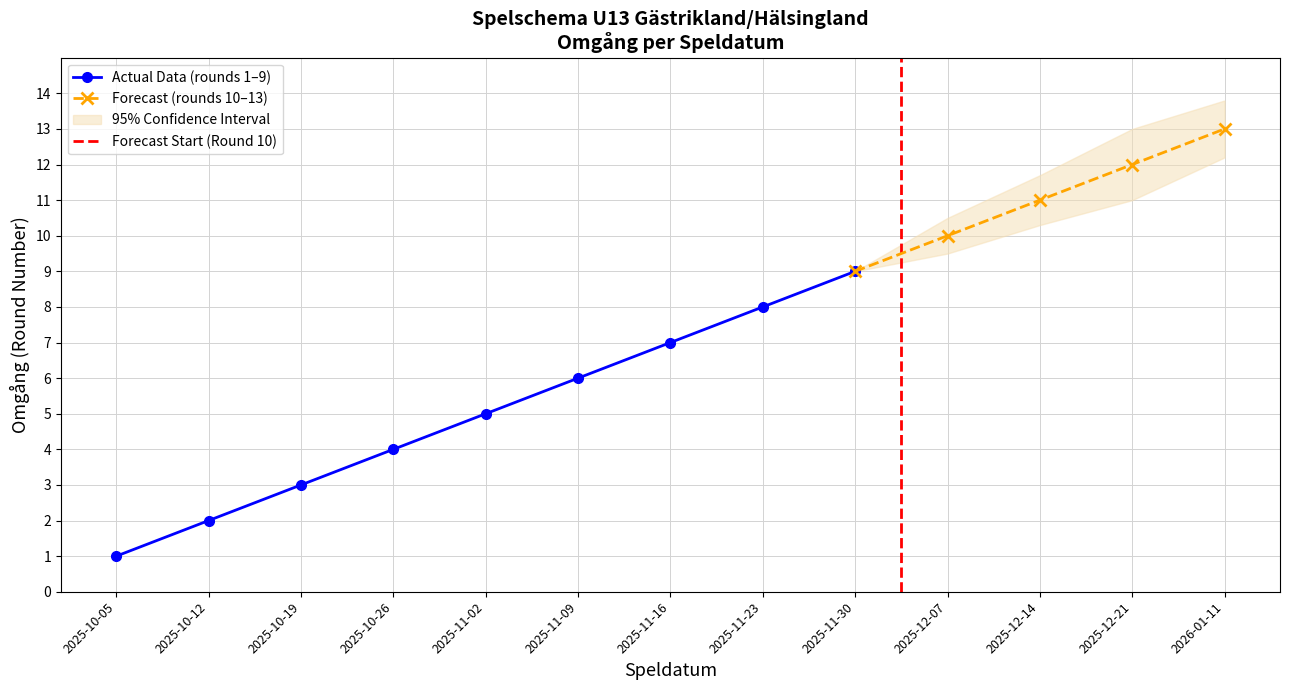

Approximately how many times larger is the value at 2025-11-16 compared to 2025-12-21?

0.6